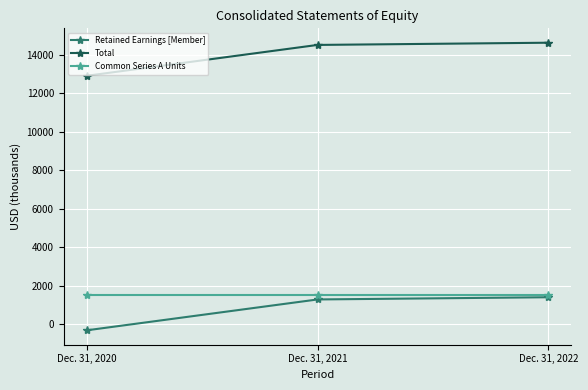

What is the minimum value for Common Series A Units?

1509